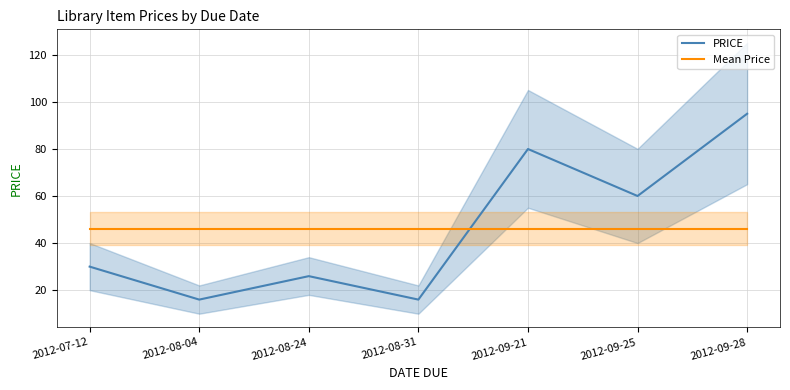

What is the minimum value for PRICE?

16.0